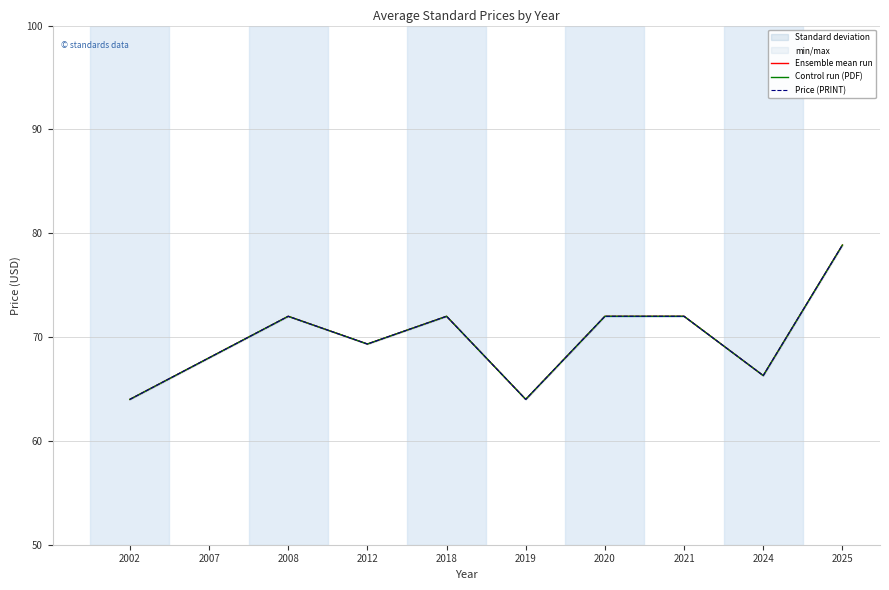

What are all the series names shown in the legend?

Ensemble mean run, Control run (PDF), Price (PRINT)